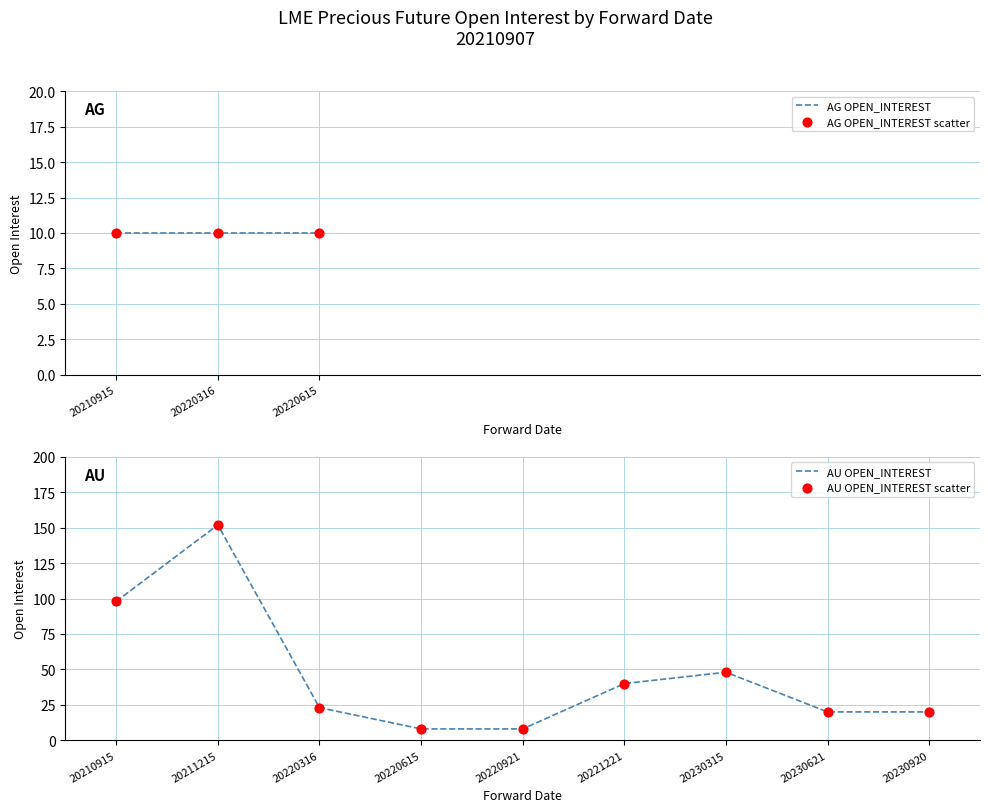

Where is AU OPEN_INTEREST nearest to the value 80?

20210915